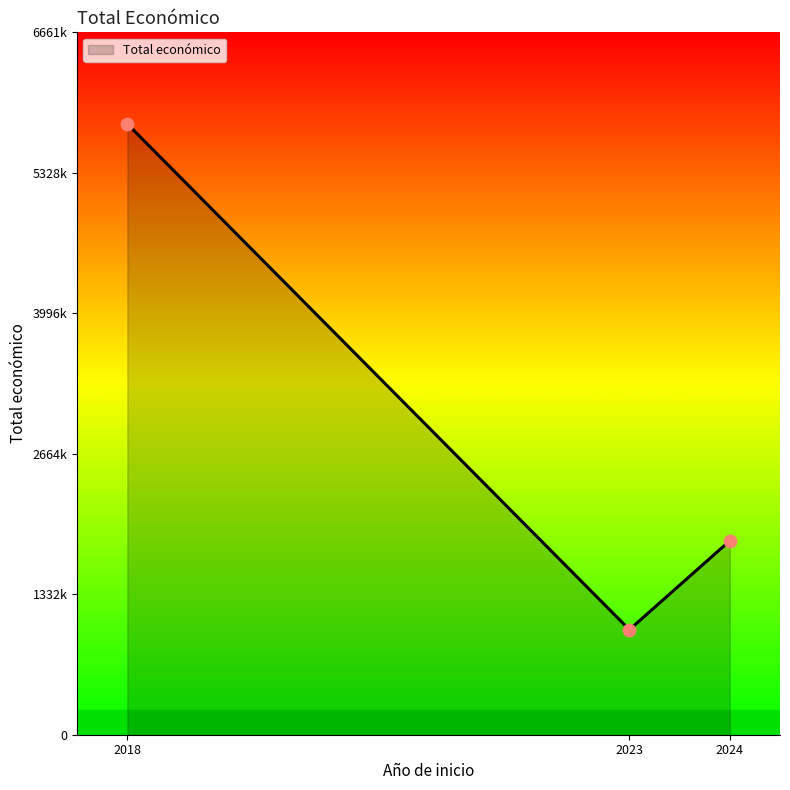

Which has a higher value, 2023 or 2024?

2024